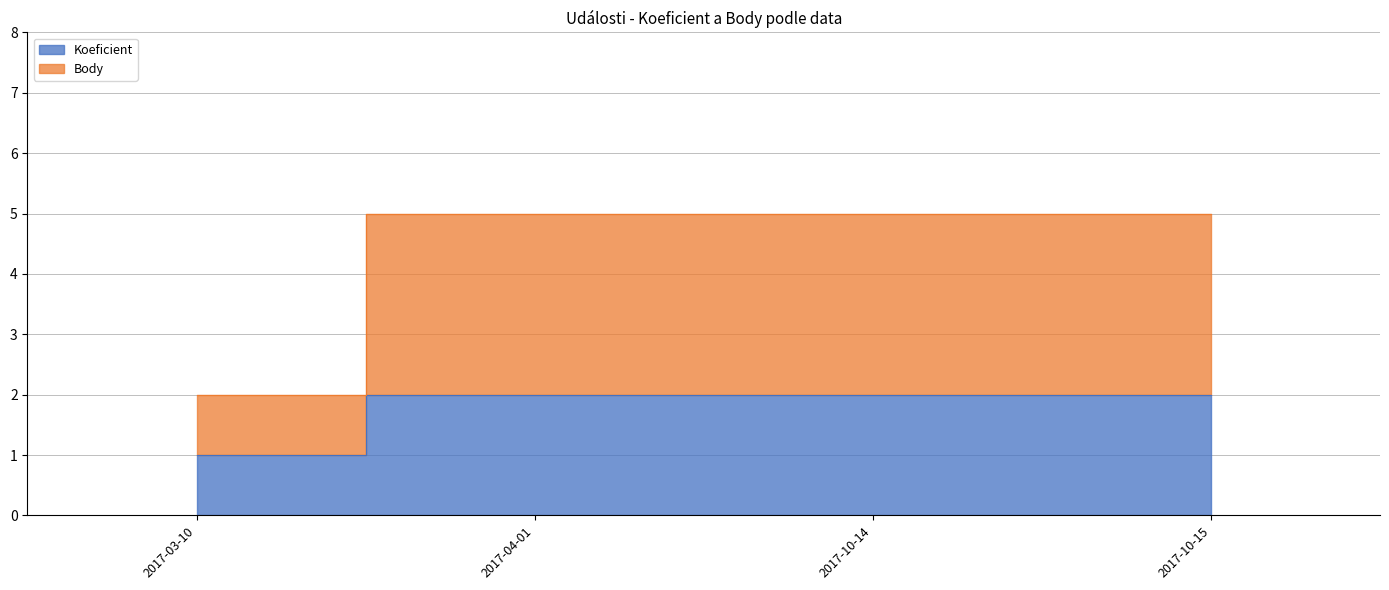

List the series in order of their overall mean, highest first.

Body, Koeficient